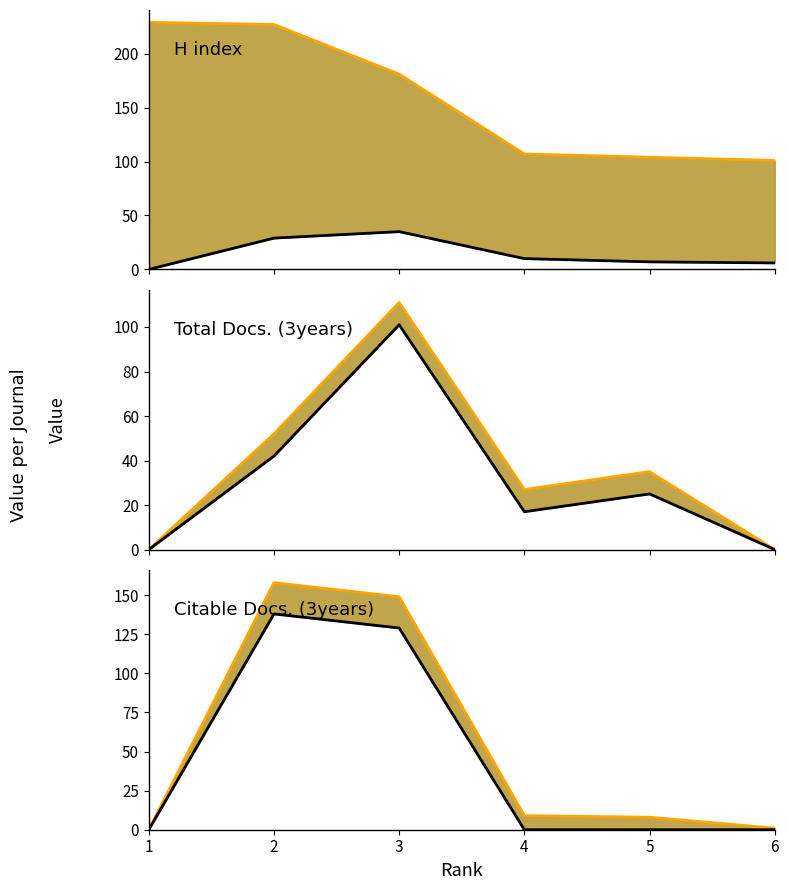

What is the difference between the maximum and minimum values in the Total Docs. (3years) line series?

111